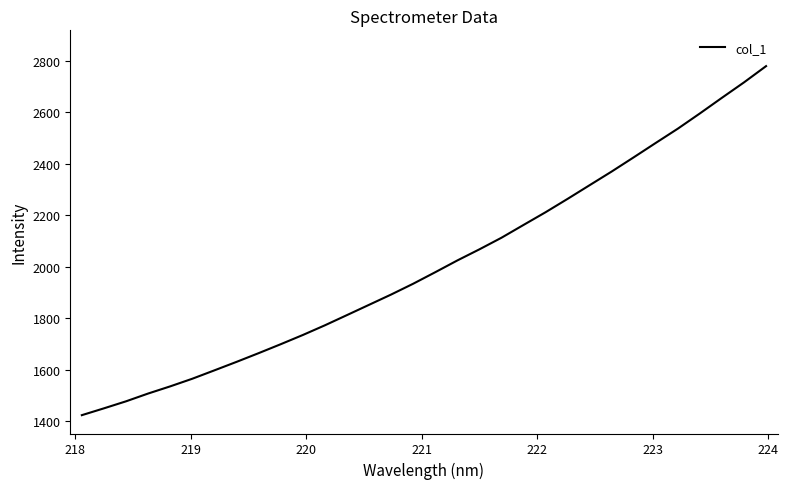

What is the difference between the maximum and minimum values?

1355.2